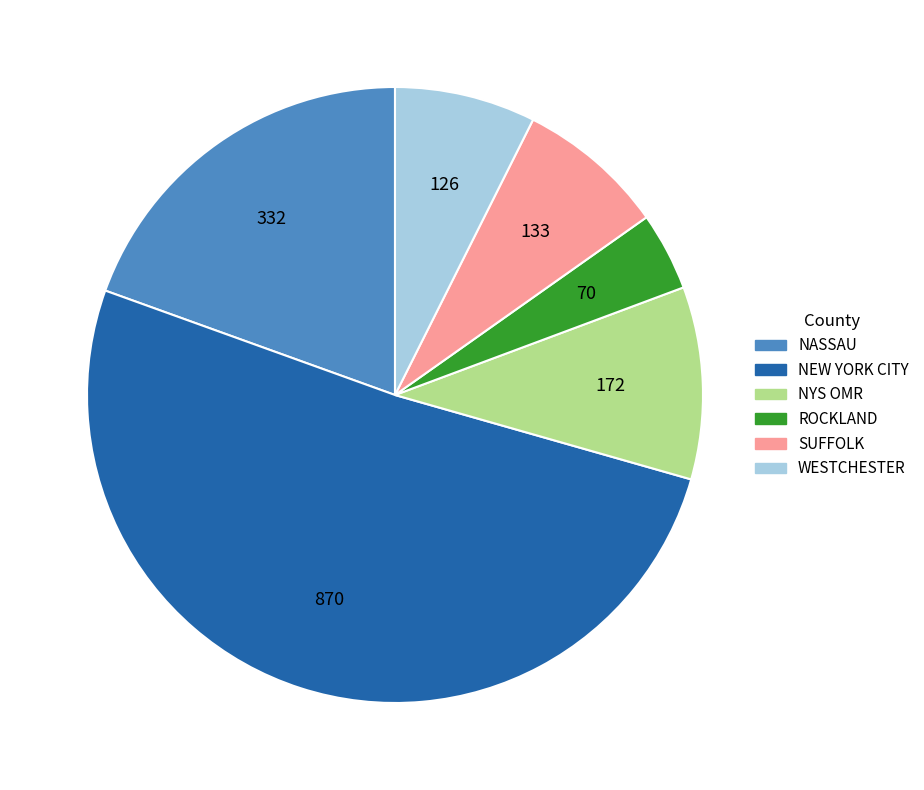

Which category has the biggest portion of the pie?

NEW YORK CITY